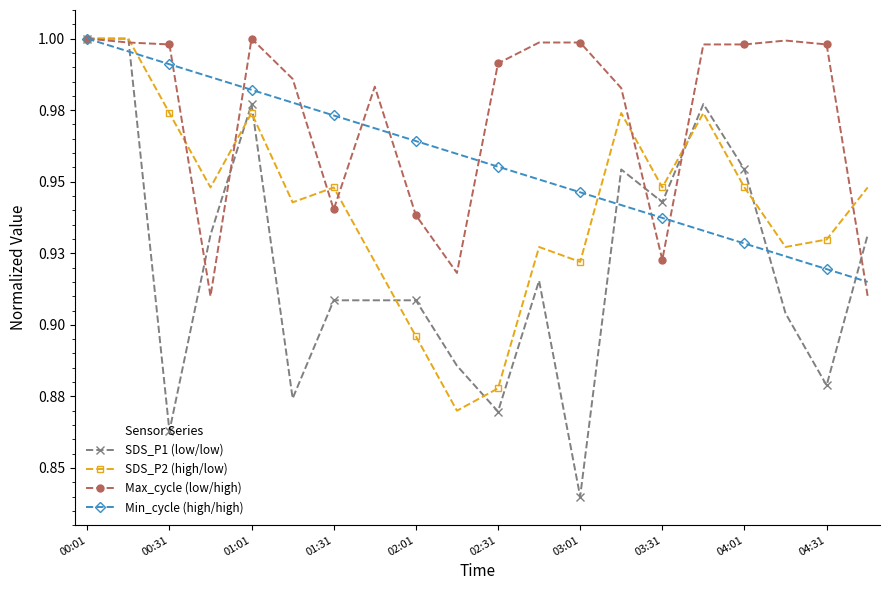

At which category does the chart reach its peak across all series?

00:01